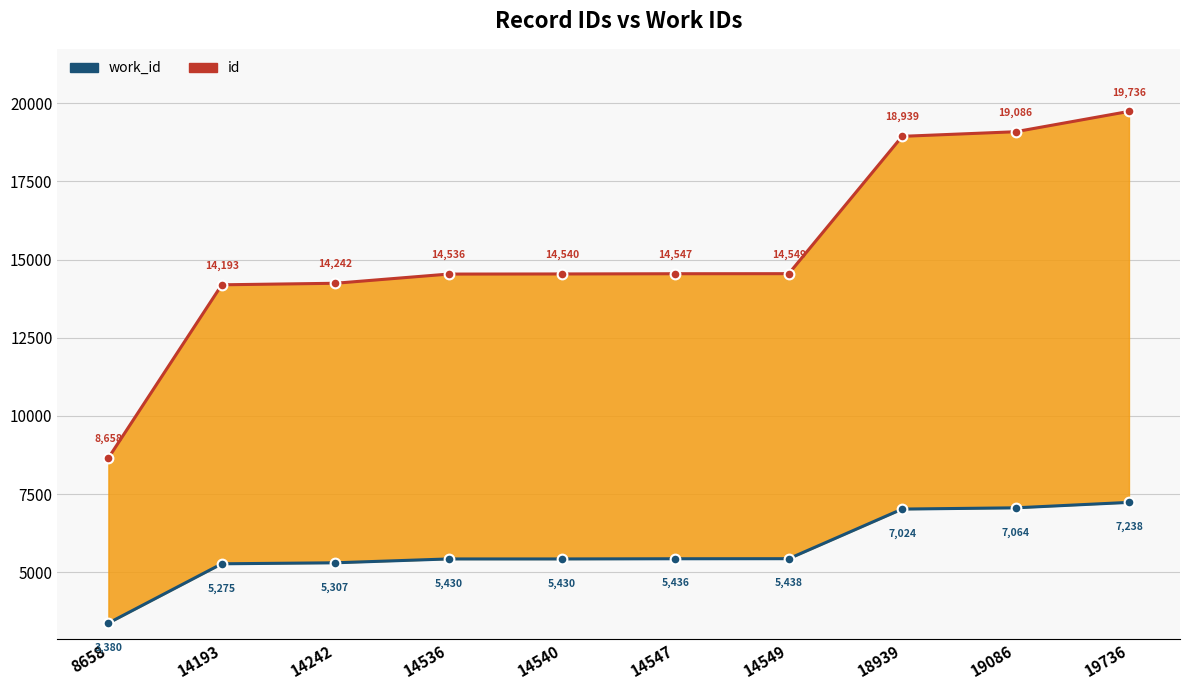

What is the difference between the maximum and minimum values in the id series?

11078